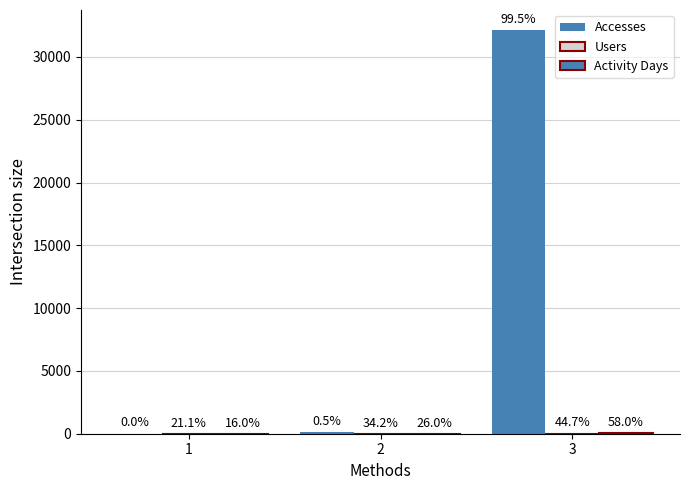

Which category has the lowest value in the Users series?

1